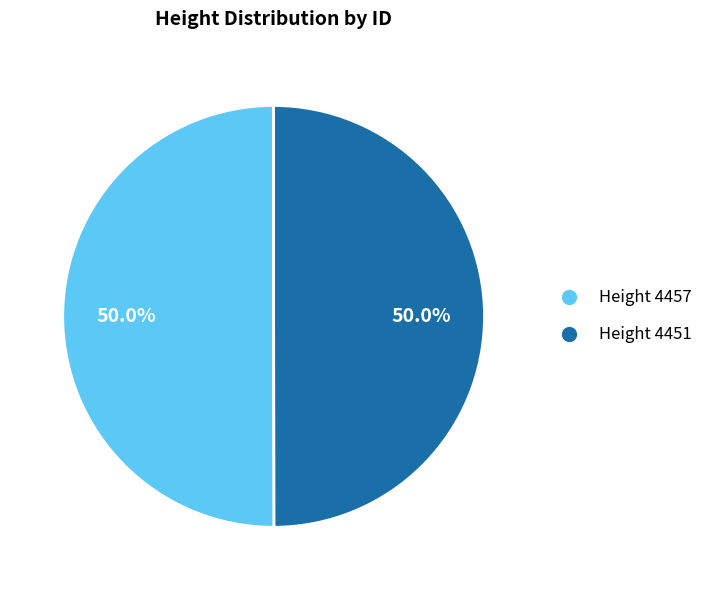

Approximately how many times larger is the value at Height 4457 compared to Height 4451?

1.0